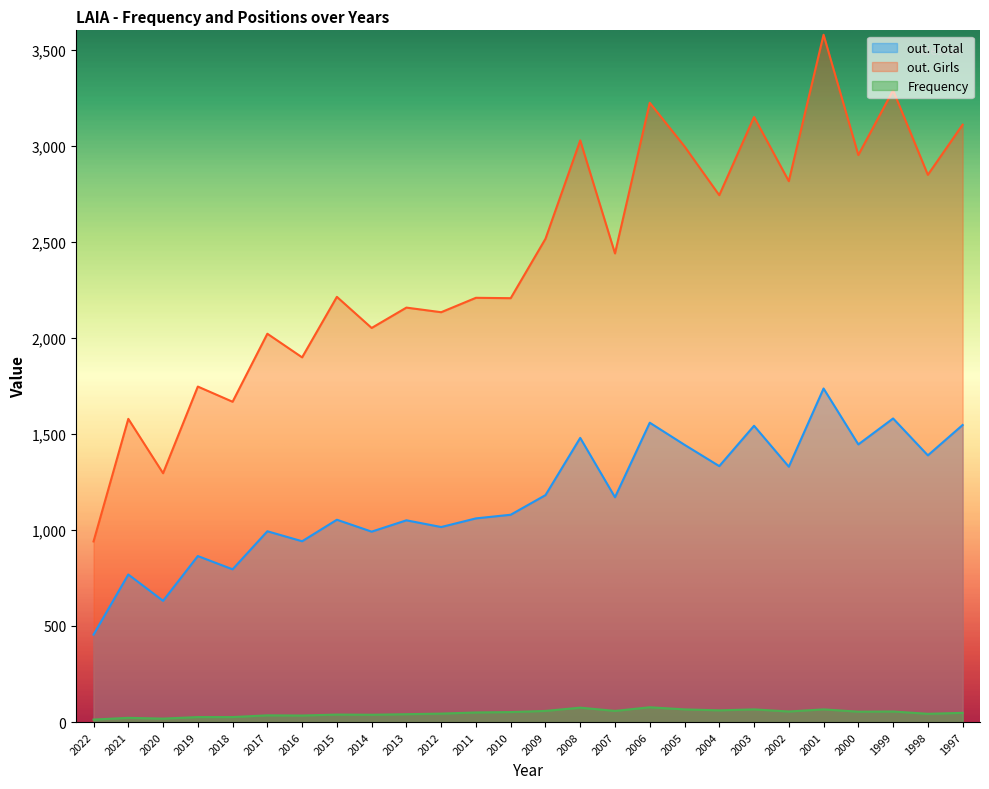

How many lines are shown in the chart?

3